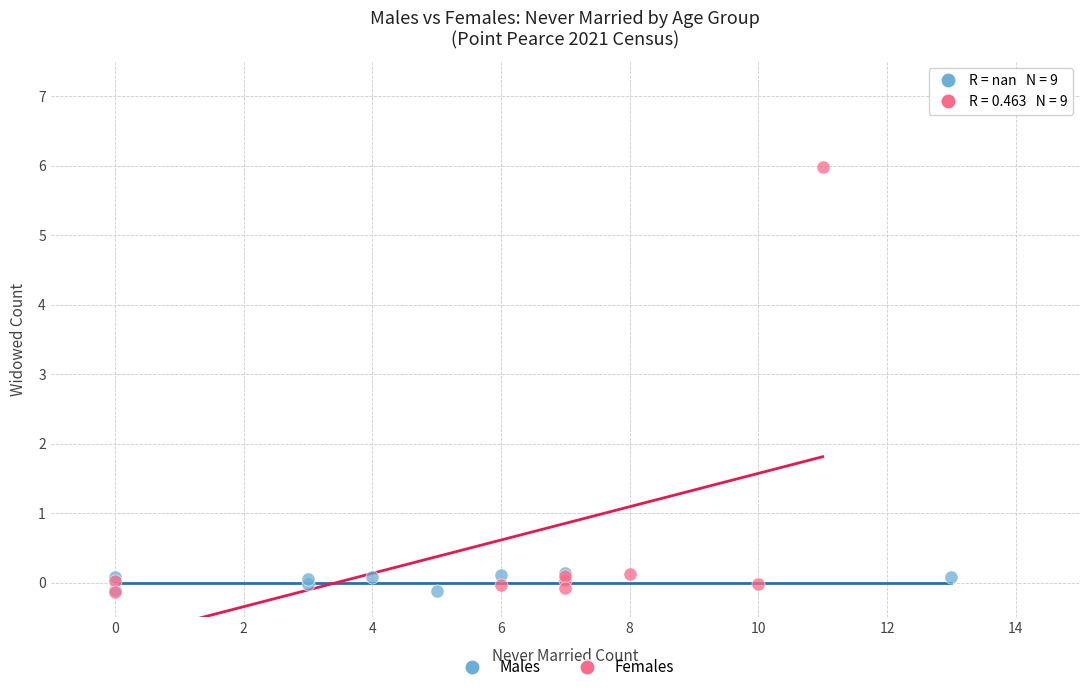

Which series has the largest Y range (max minus min)?

Females